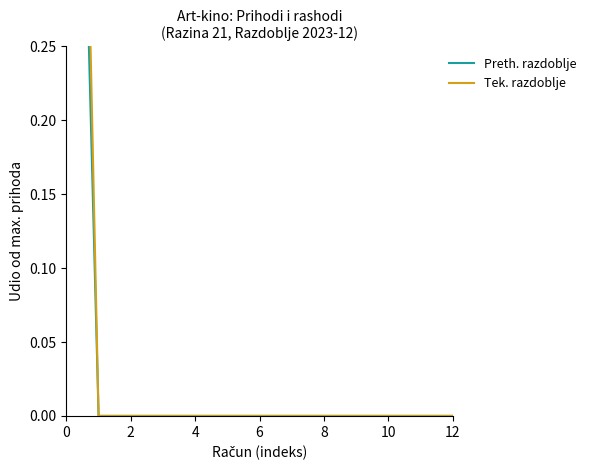

Which series has the largest range (max minus min)?

Tek. razdoblje